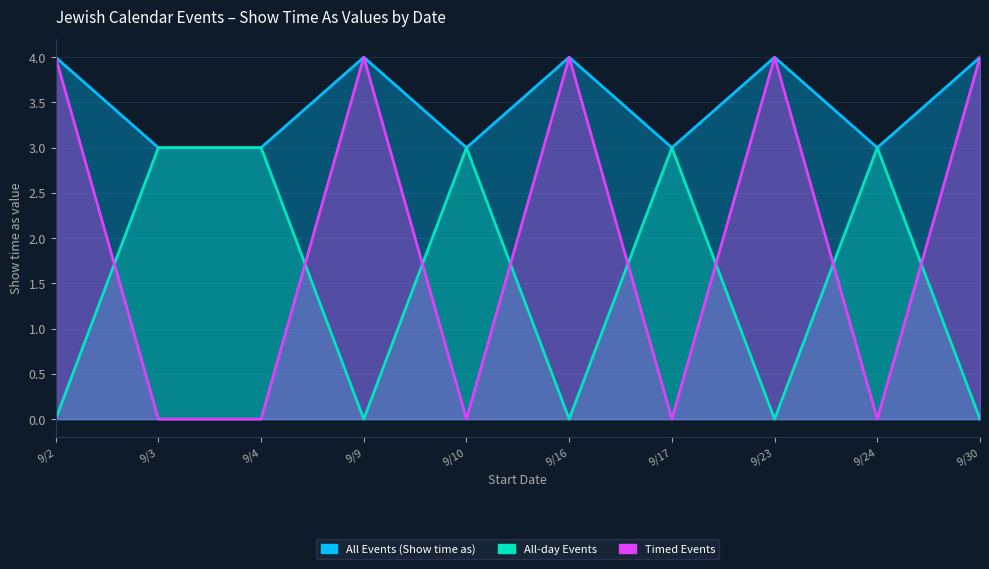

What is the greatest value displayed?

4